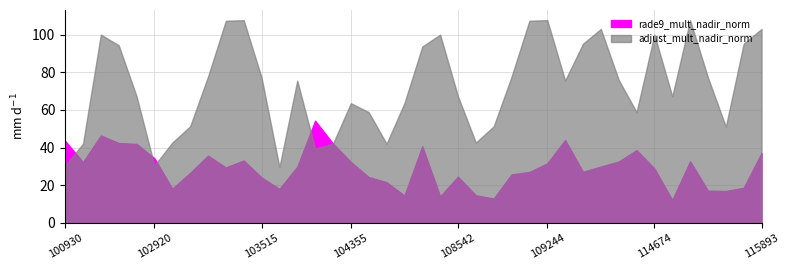

Is the value of rade9_mult_nadir_norm at 102792 greater than the value of adjust_mult_nadir_norm at 109780?

No